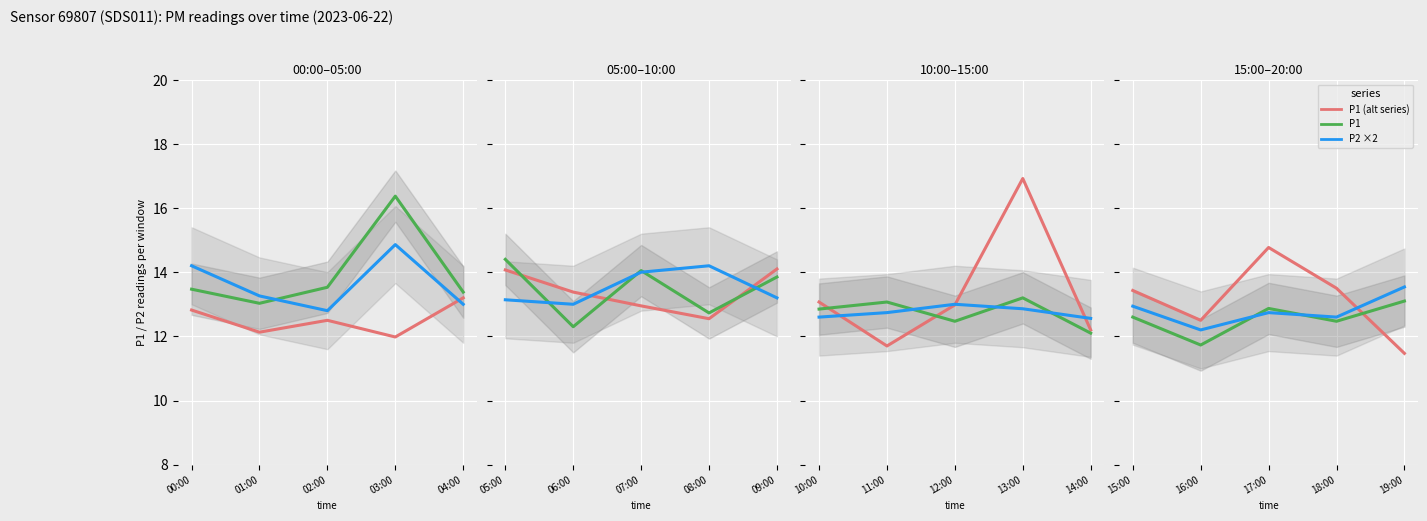

In P1, how many points are higher than both neighbors (excluding endpoints)?

1